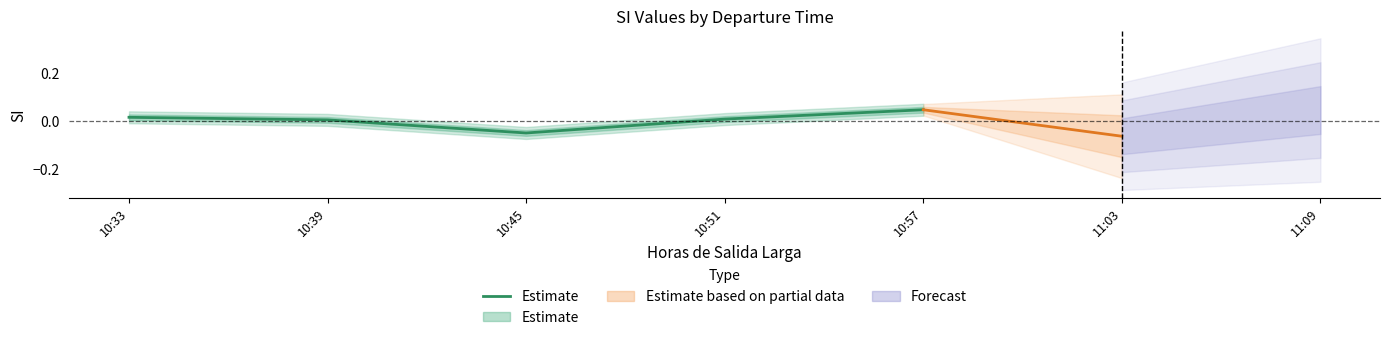

Does the chart have visible grid lines?

No